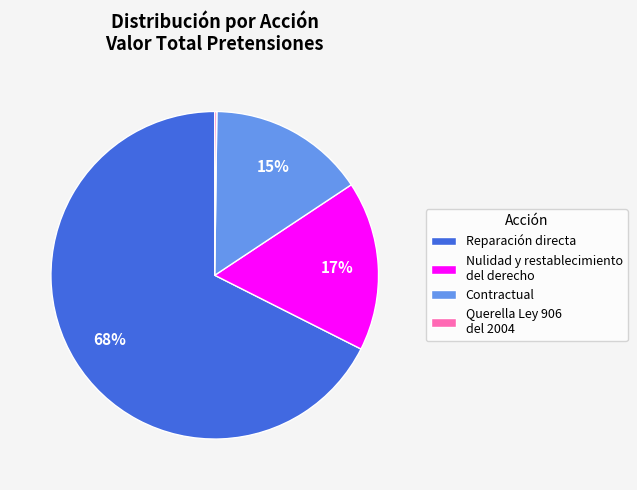

What is the largest slice in the pie chart?

Reparación directa